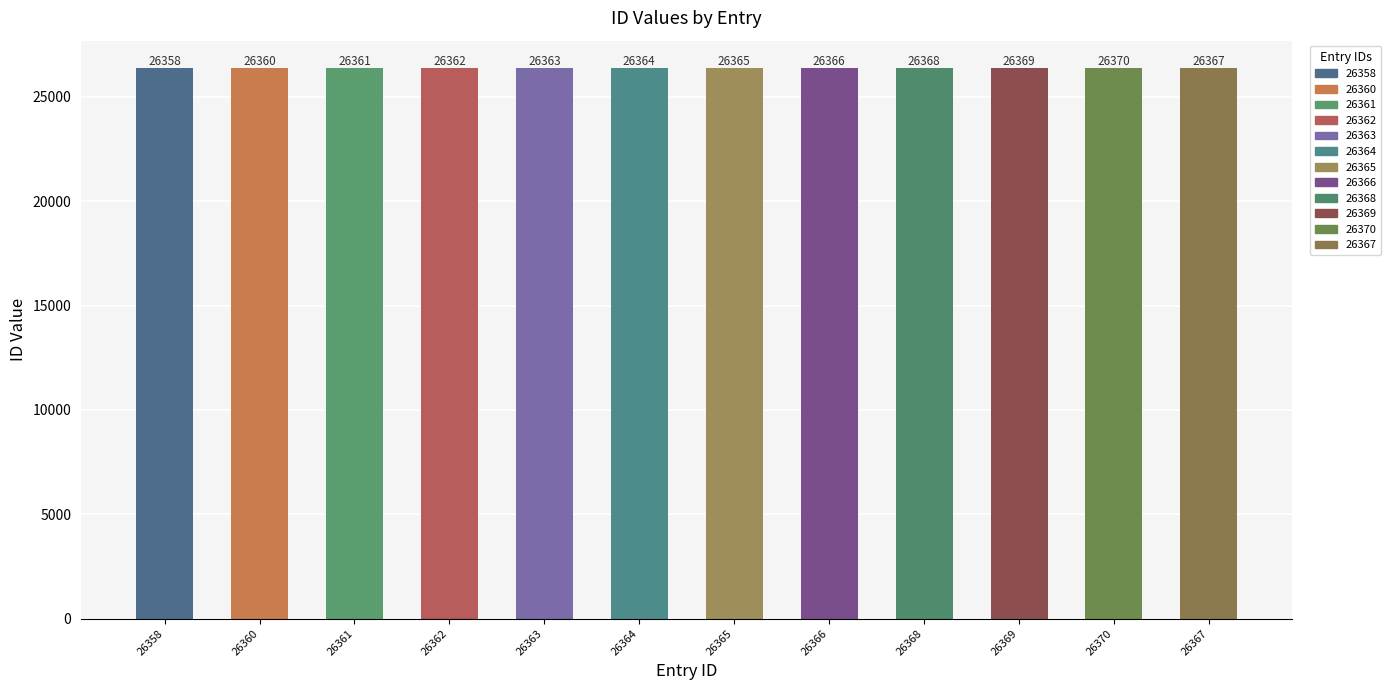

What is the minimum value shown in the chart?

26358